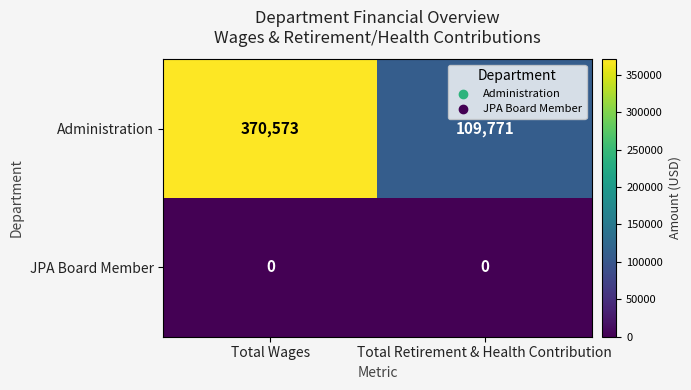

What is the greatest value displayed?

370573